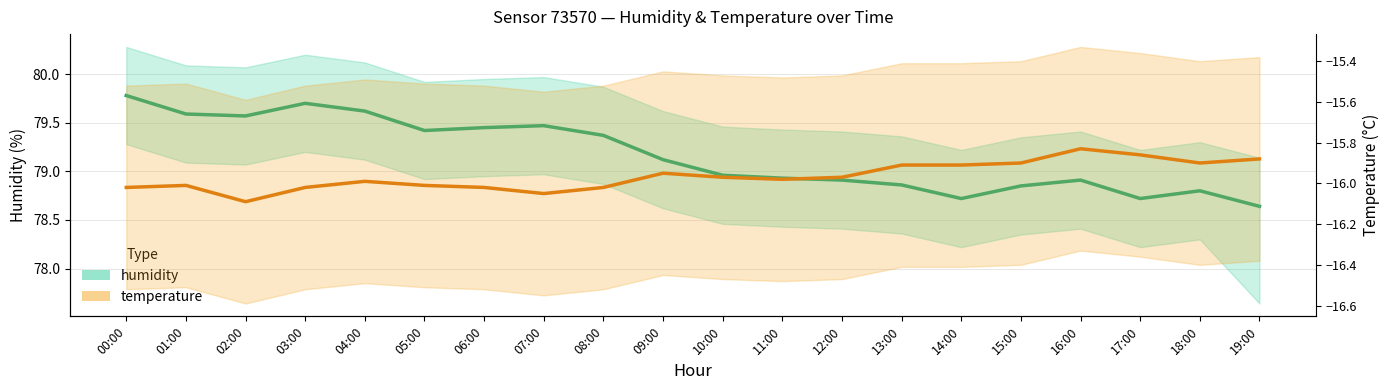

What is the total value across all series at 02:00?

63.5